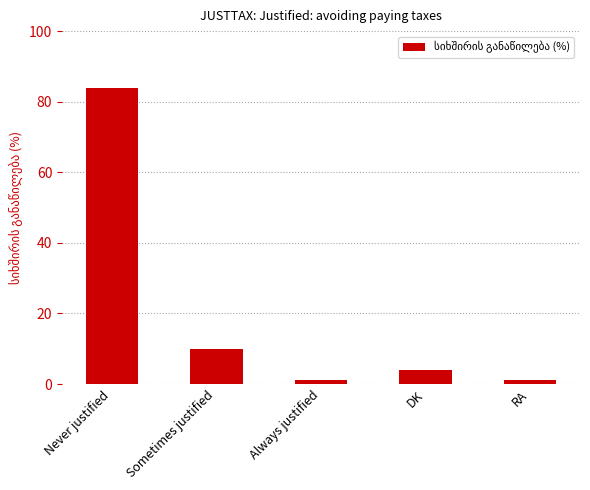

Approximately how many times larger is the value at Always justified compared to Sometimes justified?

0.1